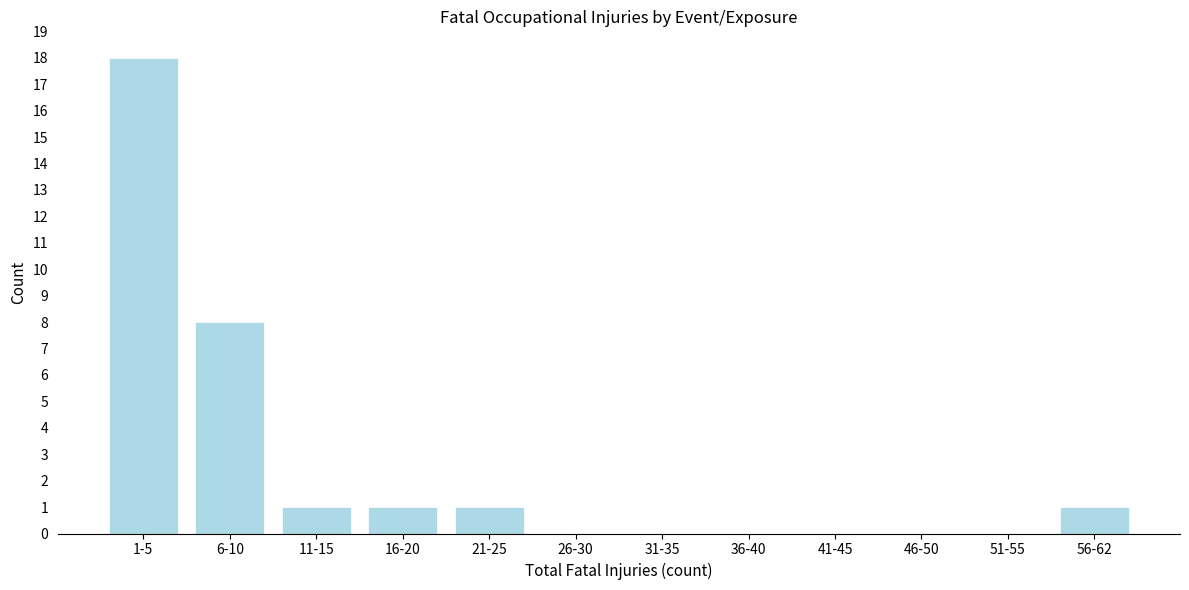

Reading left to right, extract all data points from this chart.

1-5=18	6-10=8	11-15=1	16-20=1	21-25=1	26-30=0	31-35=0	36-40=0	41-45=0	46-50=0	51-55=0	56-62=1